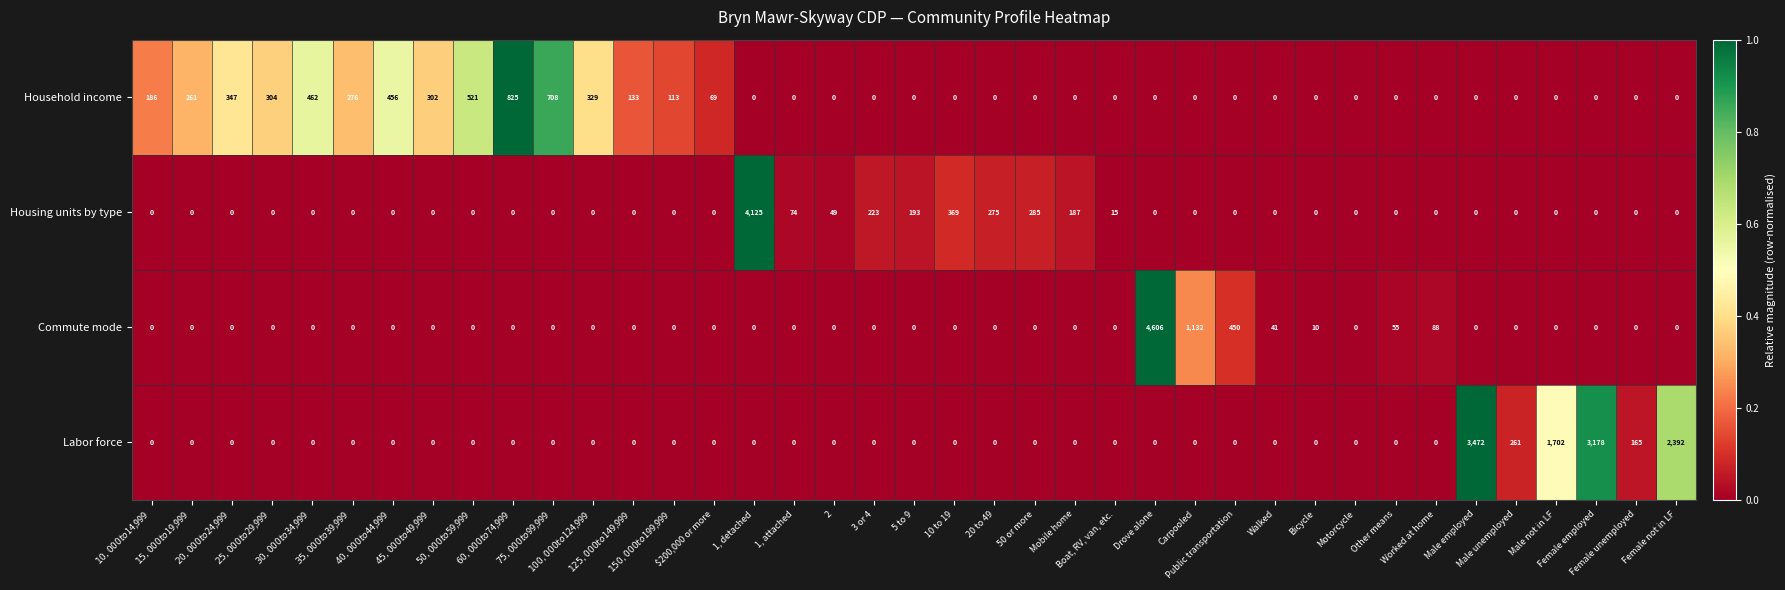

Which series has the largest total across all categories?

Labor force